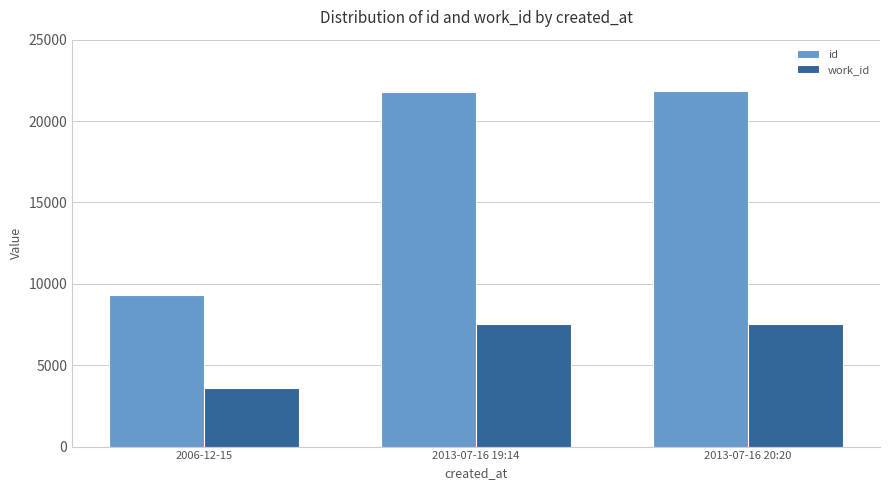

What is the label of the 3rd bar from the left?

2013-07-16 20:20